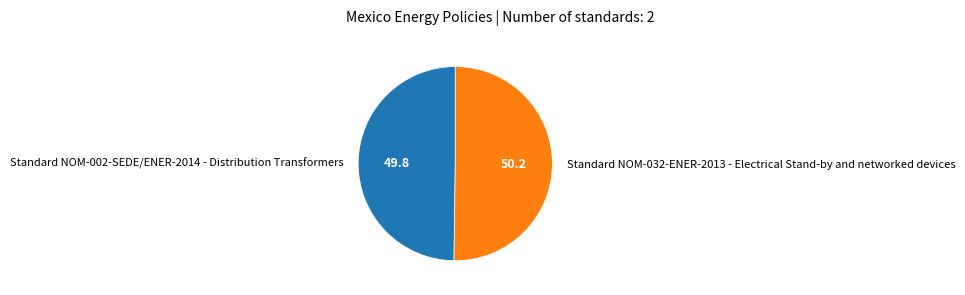

Is the sum of Standard NOM-032-ENER-2013 - Electrical Stand-by and networked devices and Standard NOM-002-SEDE/ENER-2014 - Distribution Transformers greater than half?

Yes